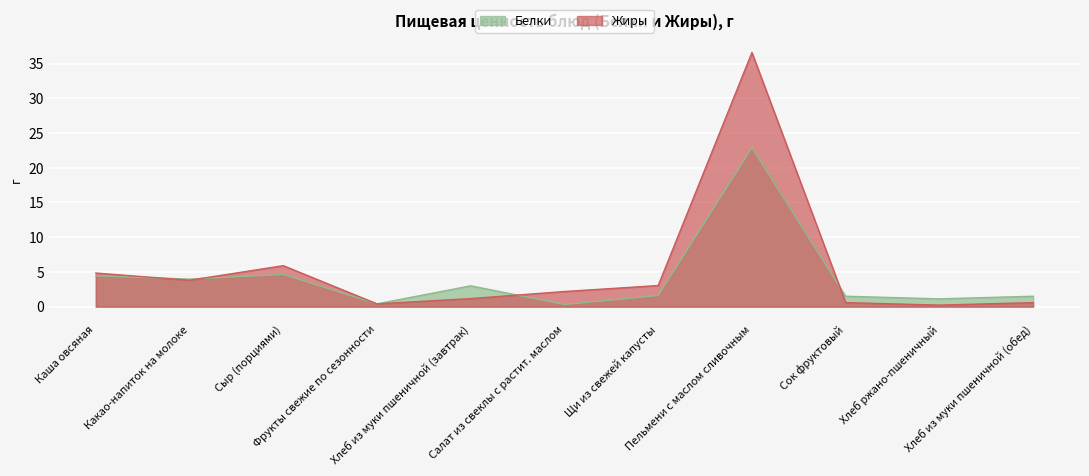

What is the difference between the maximum and second lowest values in the Жиры series?

36.2